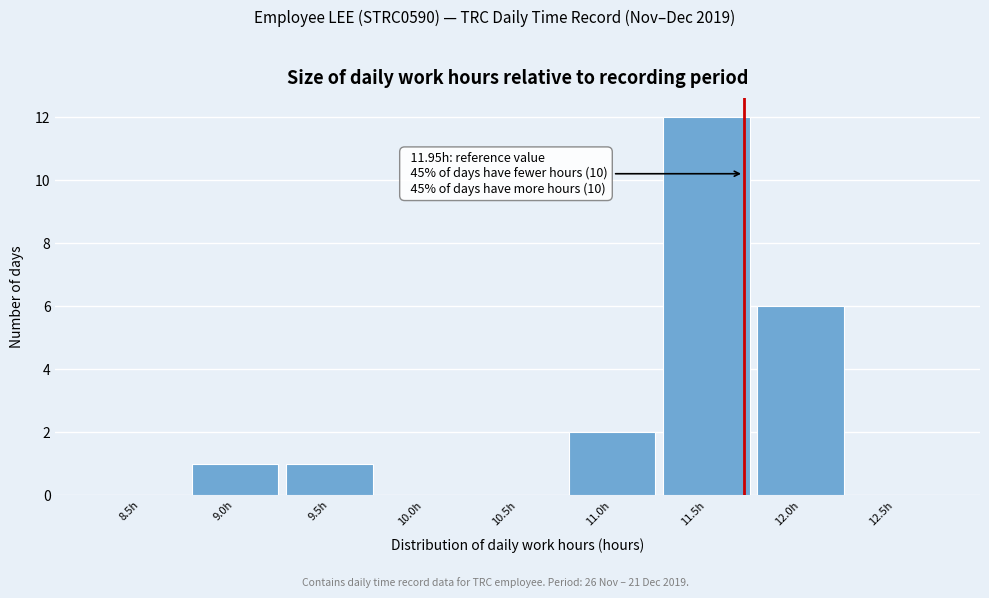

Reading left to right, list all the values displayed in this chart.

8.5h=0	9.0h=1	9.5h=1	10.0h=0	10.5h=0	11.0h=2	11.5h=12	12.0h=6	12.5h=0